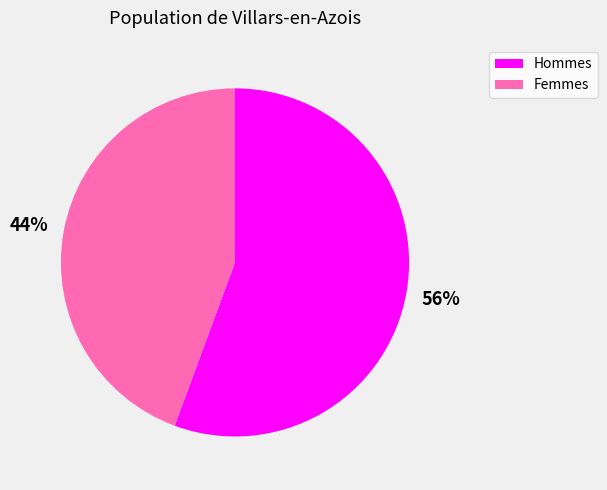

How many segments does this pie chart have?

2